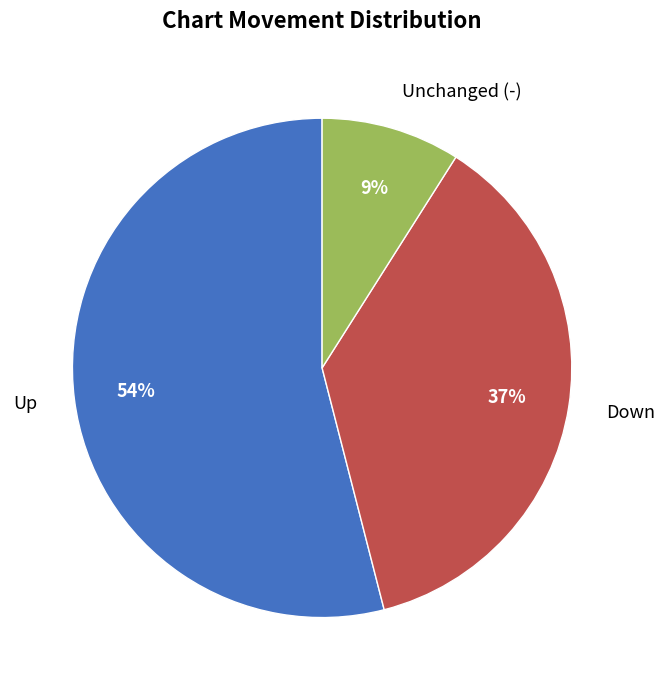

Is the sum of Up and Down greater than half?

Yes